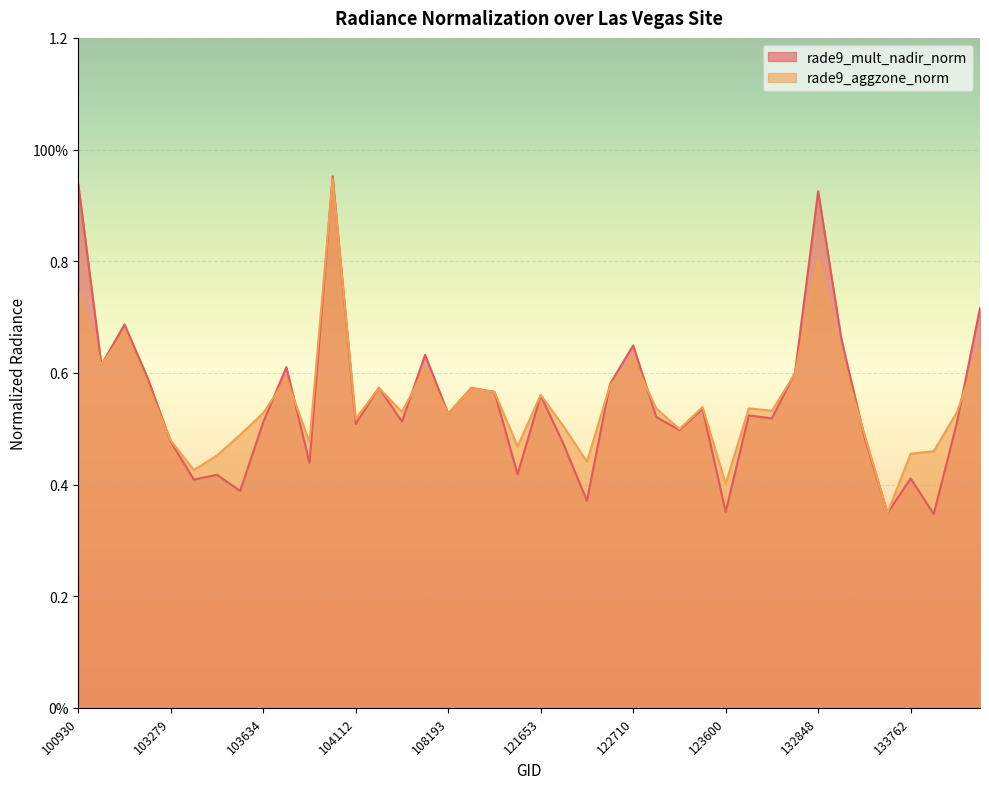

What is the value of the rade9_mult_nadir_norm point at the 26th from the left?

0.5